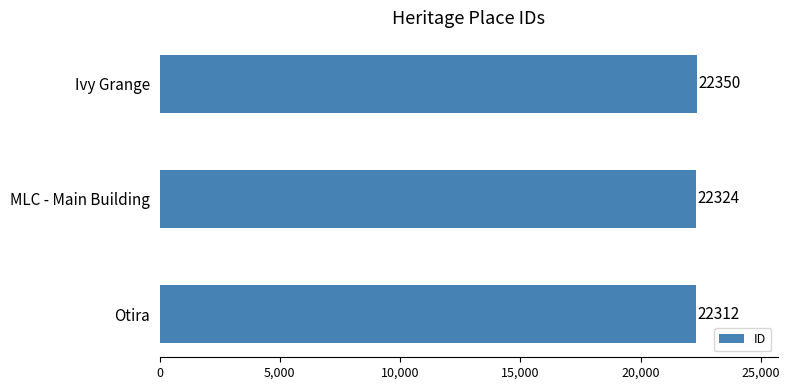

What is the change in value from Otira to Ivy Grange?

+38